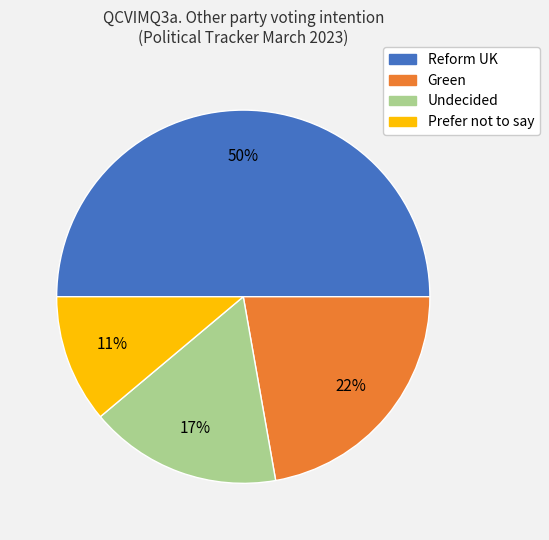

Approximately how many times larger is the value at Reform UK compared to Prefer not to say?

4.5